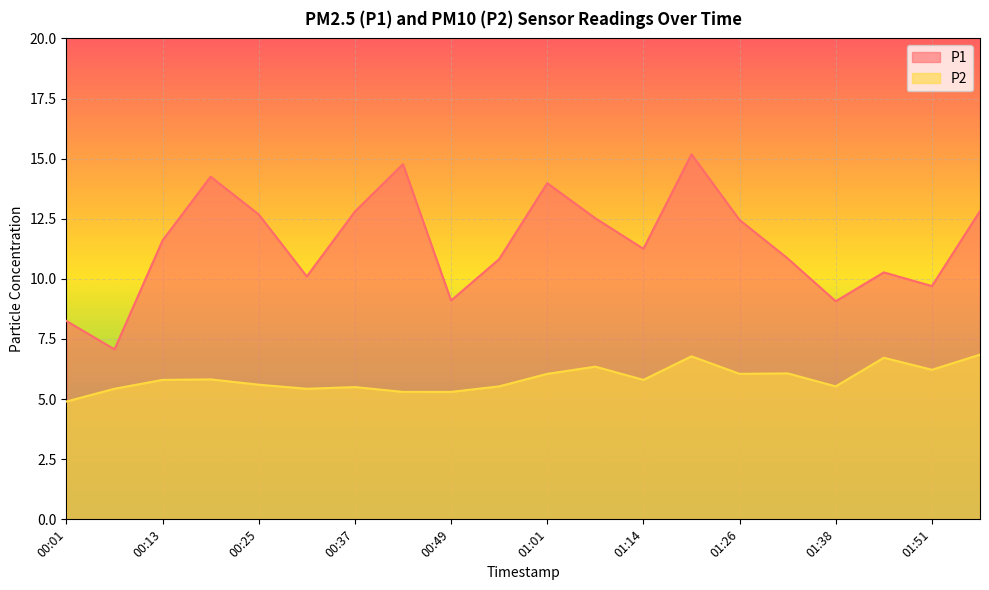

Which category has the highest value in the P2 series?

01:57